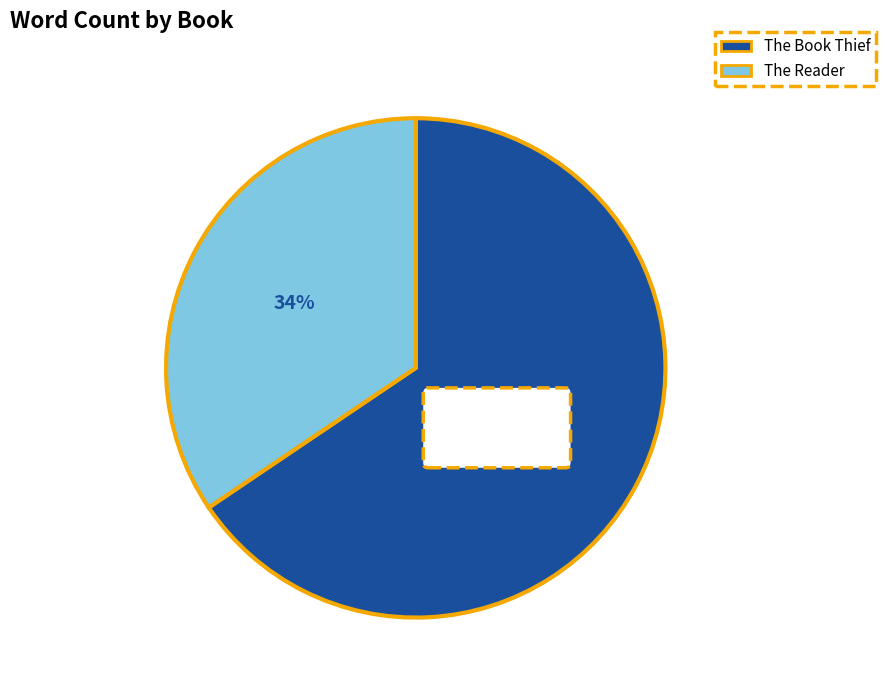

Which has a higher value, The Reader or The Book Thief?

The Book Thief